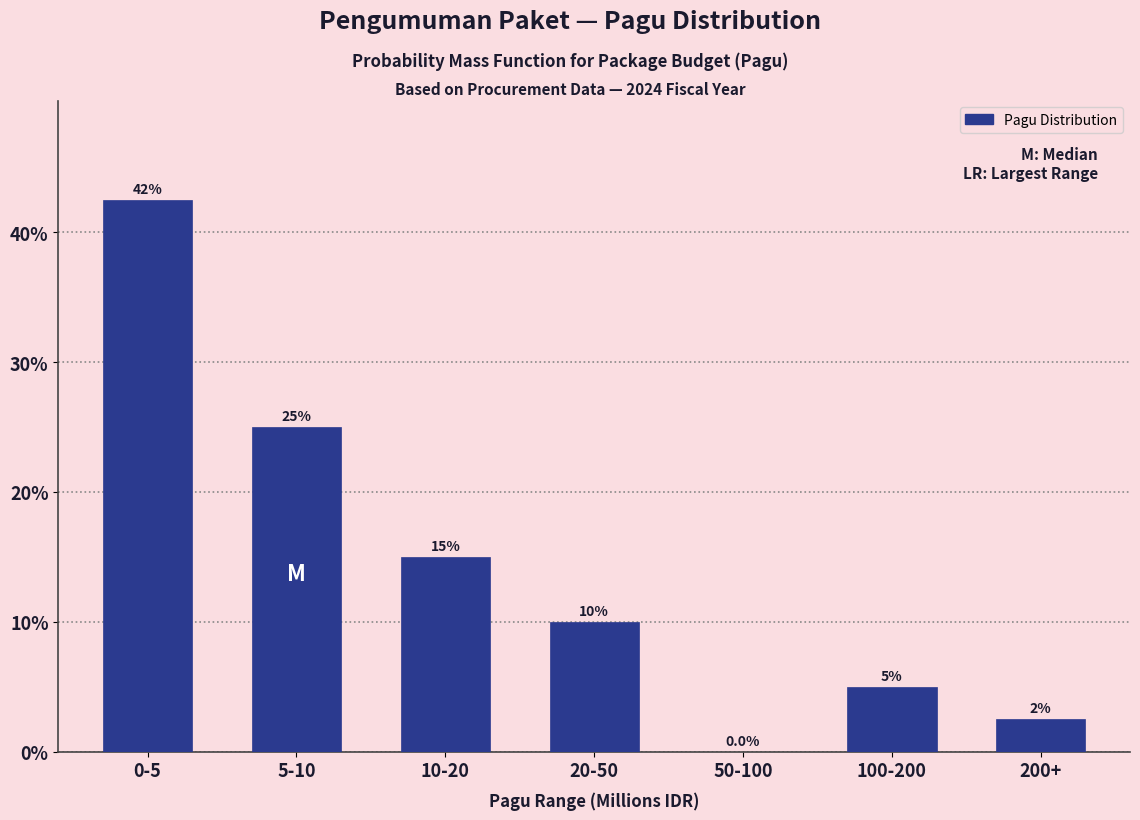

Reading left to right, transcribe all the data shown in this chart.

0-5=42.5	5-10=25.0	10-20=15.0	20-50=10.0	50-100=0.0	100-200=5.0	200+=2.5